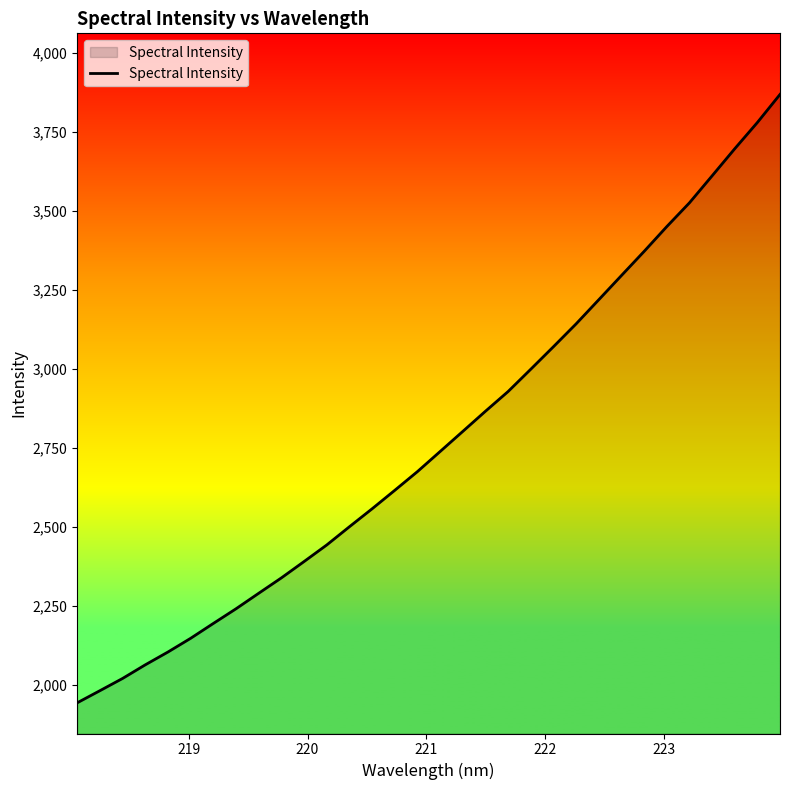

What is the smallest value displayed?

1942.7